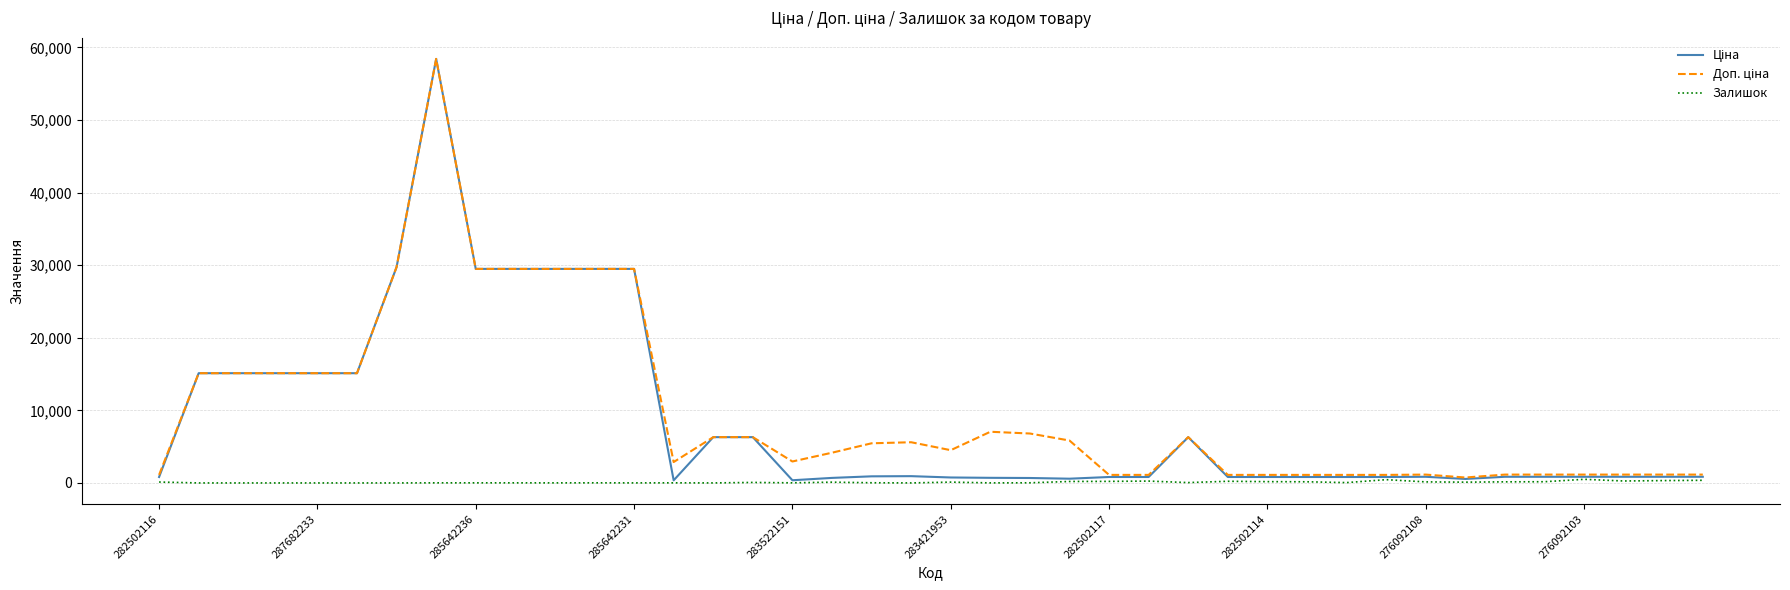

What is the value of the Залишок point at the 22nd from the left?

8.0